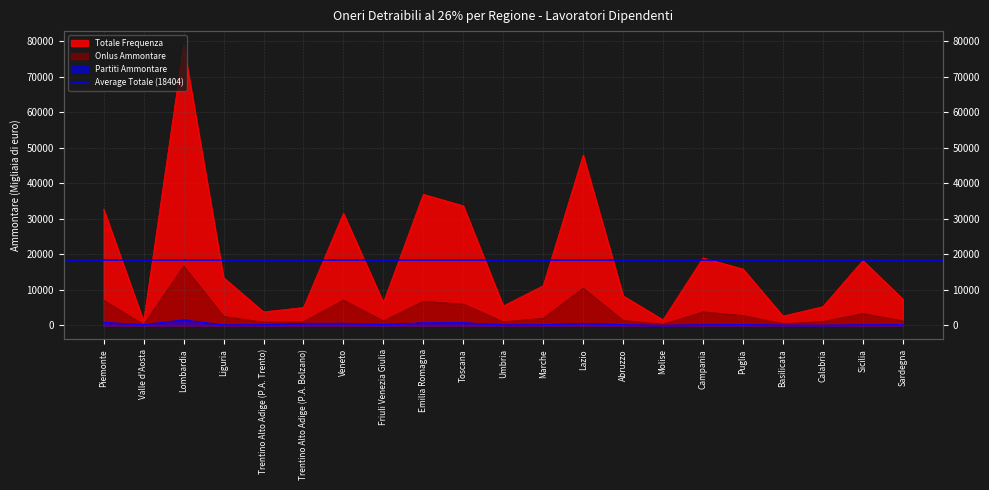

Where do Partiti Ammontare and Onlus Ammontare first cross each other?

Piemonte and Valle d'Aosta